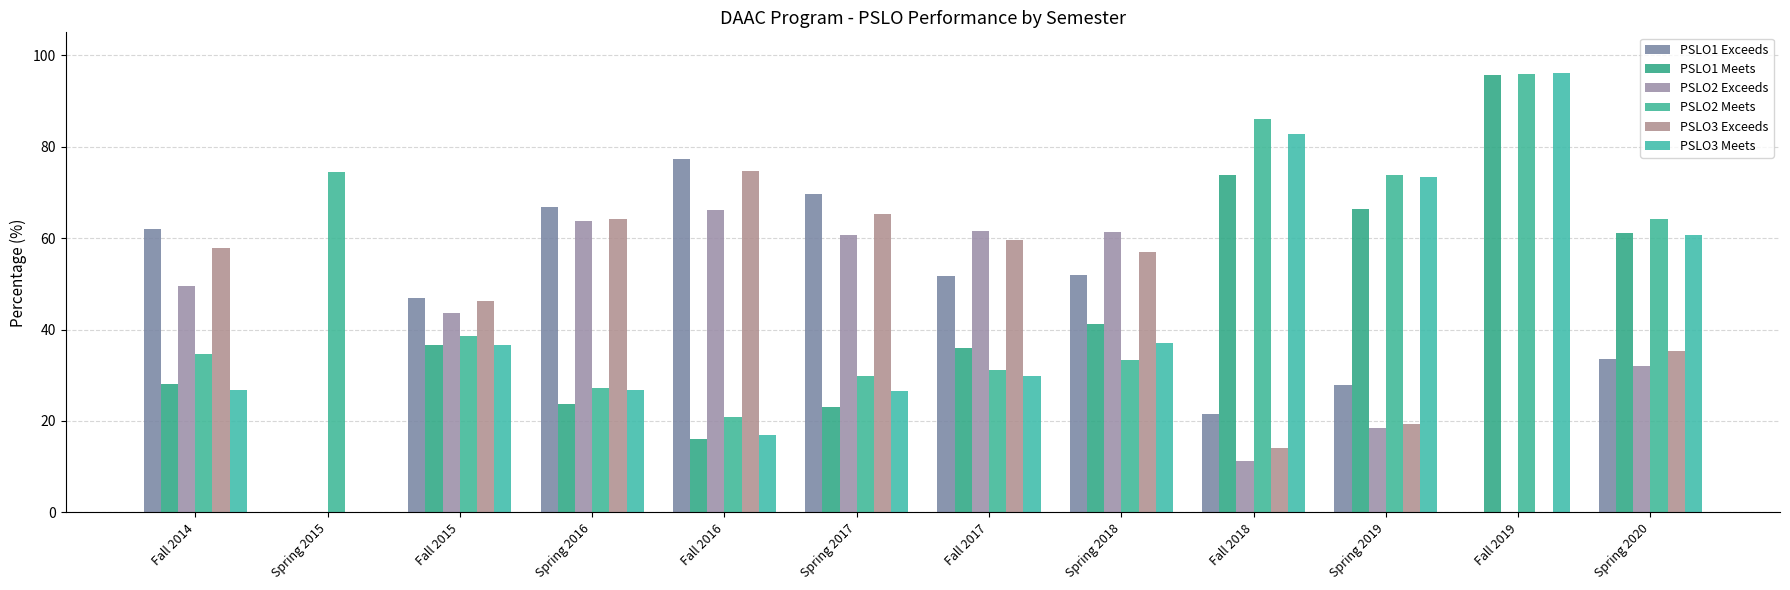

What are all the series names shown in the legend?

PSLO1 Exceeds, PSLO1 Meets, PSLO2 Exceeds, PSLO2 Meets, PSLO3 Exceeds, PSLO3 Meets